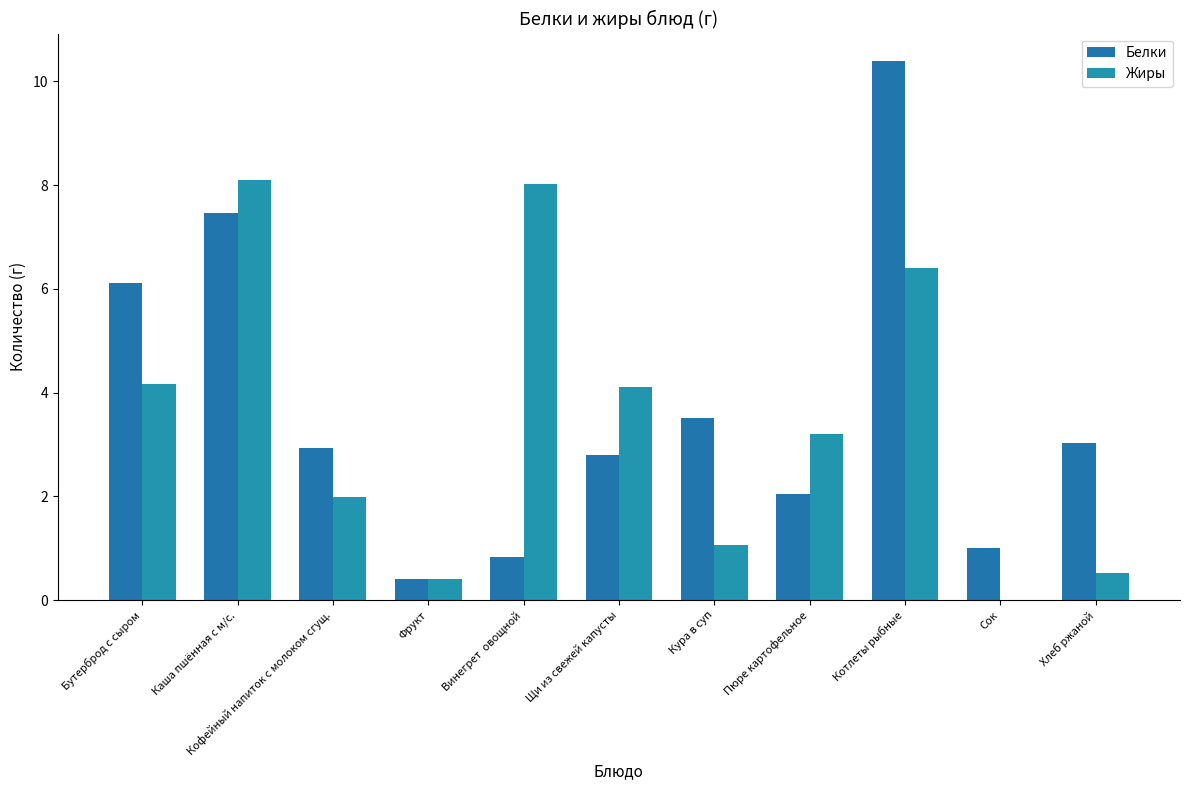

At which label is Белки closest to 5?

Бутерброд с сыром